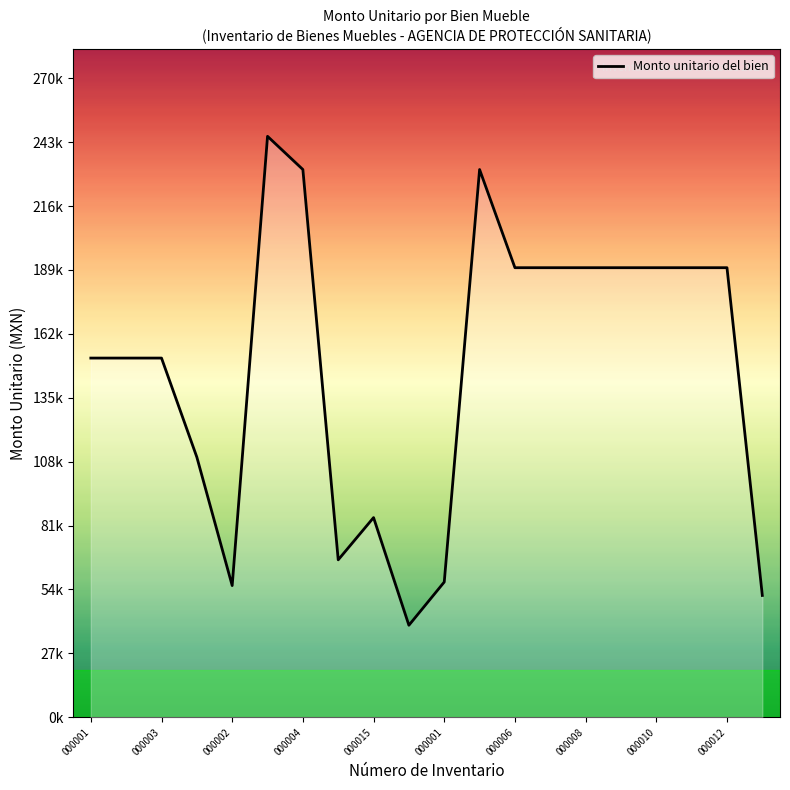

Is this an area chart (filled region under the line)?

Yes